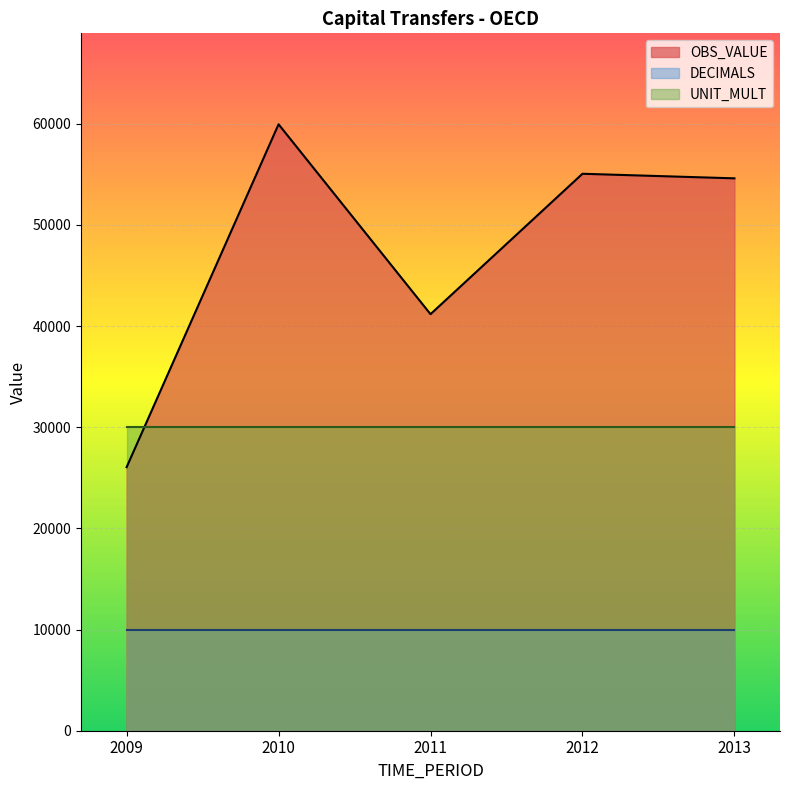

True or false: OBS_VALUE and DECIMALS cross at least once.

False